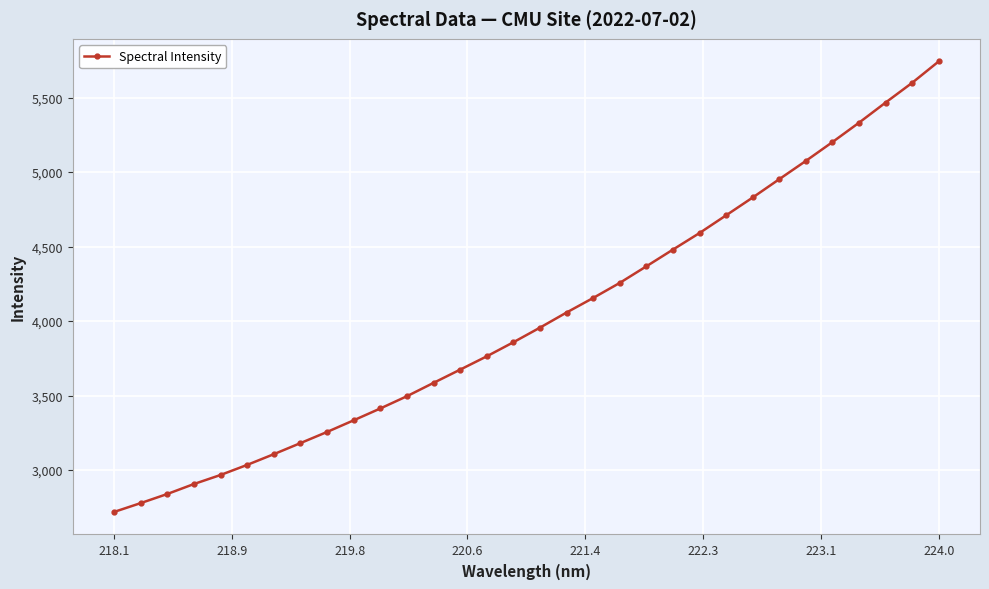

What is the value of the 17th point from the left?

3955.8